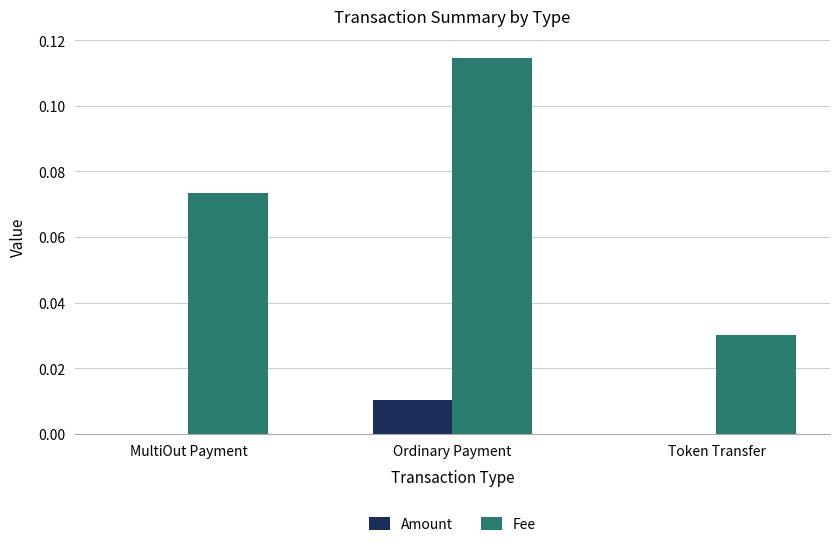

Which series has the largest total across all categories?

Fee